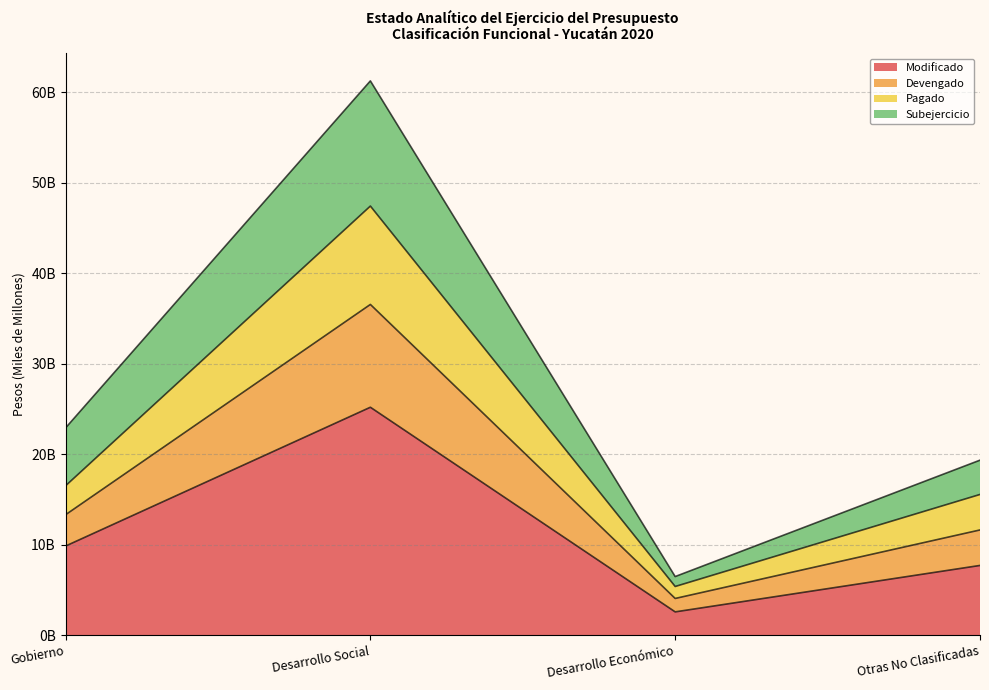

Does the chart have visible grid lines?

Yes